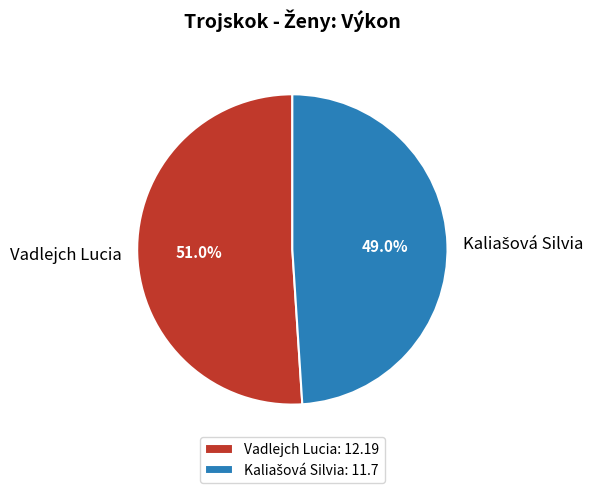

Is there any slice that represents more than half of the pie?

Yes